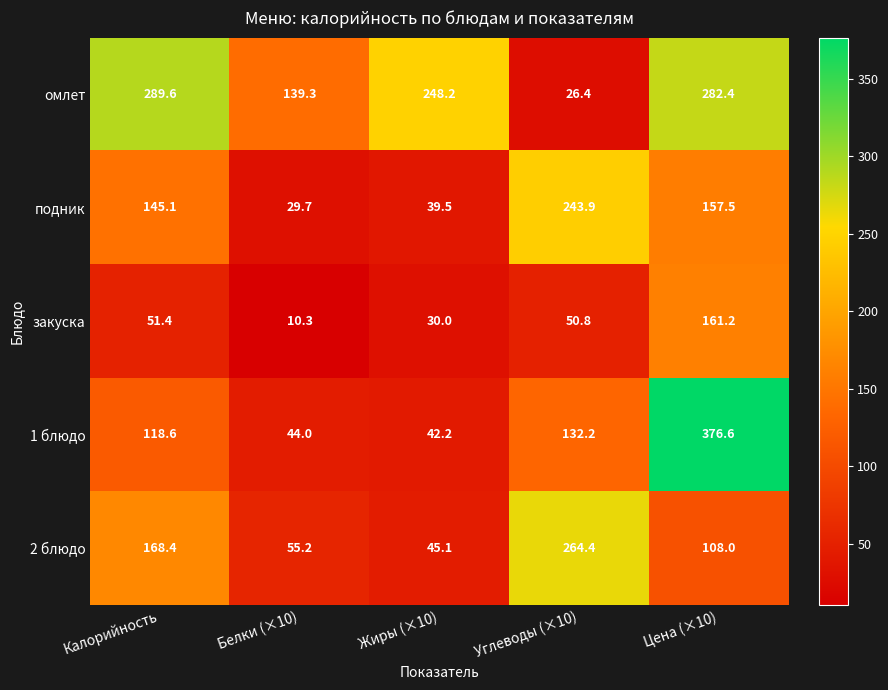

What is the sum of all омлет values?

985.9